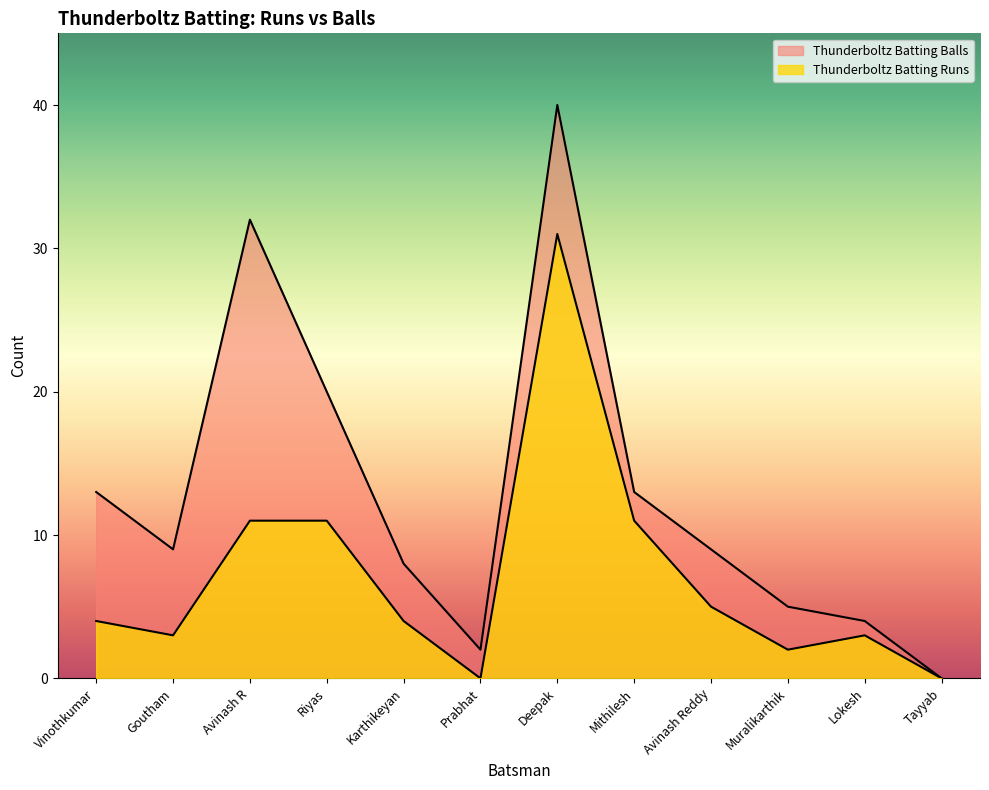

True or false: Thunderboltz Batting Runs and Thunderboltz Batting Balls cross at least once.

False